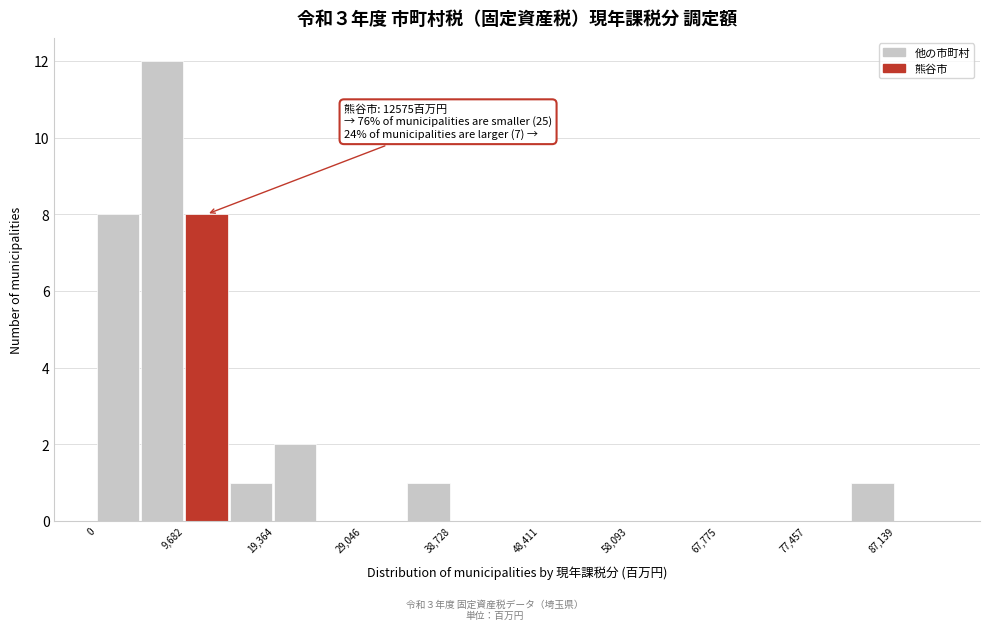

Over which range of the x-axis is the bar tallest?

5000 to 10000